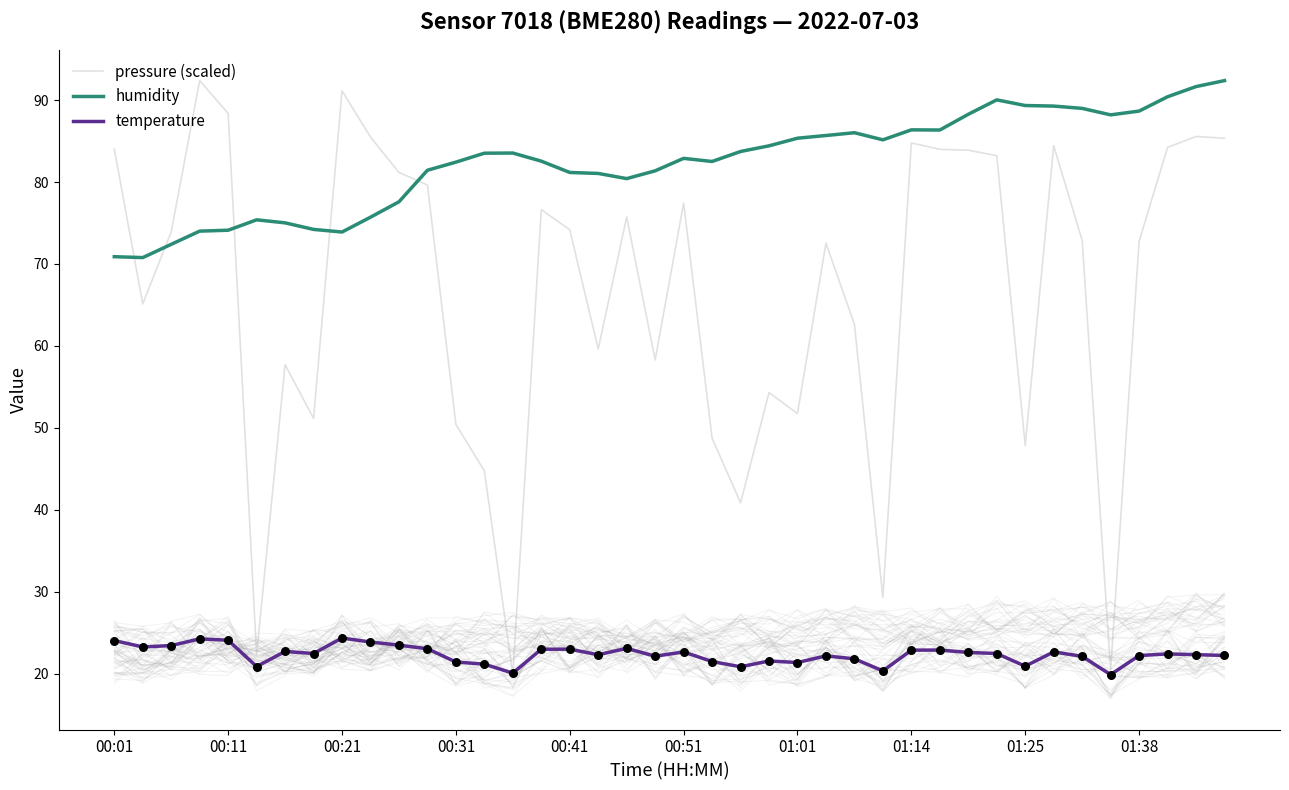

Is the value of temperature at 01:38 greater than the value of humidity at 01:38?

No